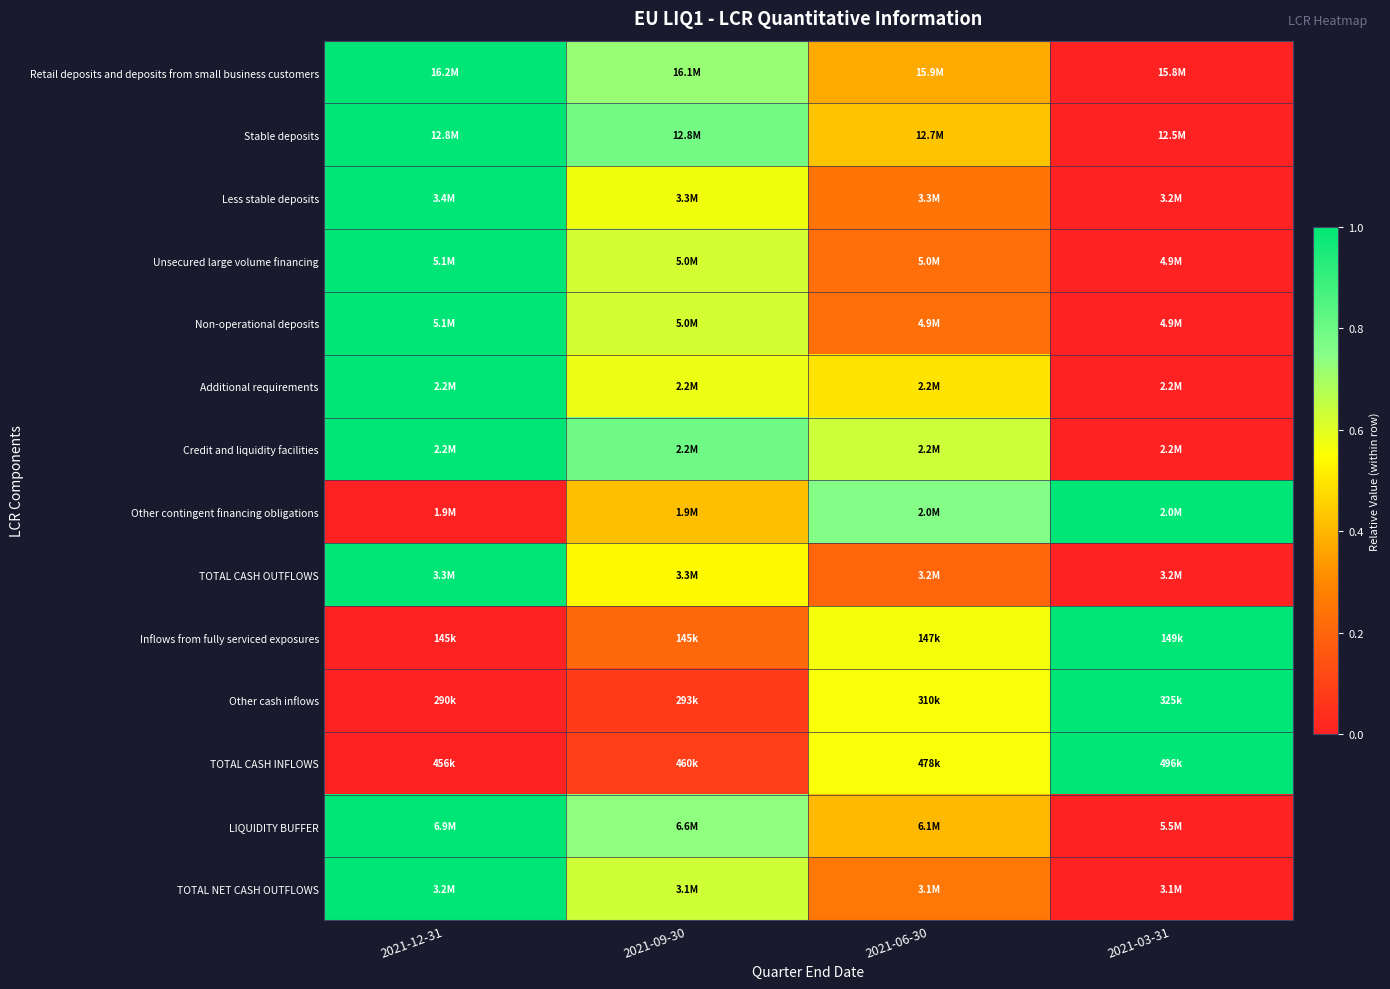

Between 2021-12-31 and 2021-06-30, which is larger?

2021-12-31